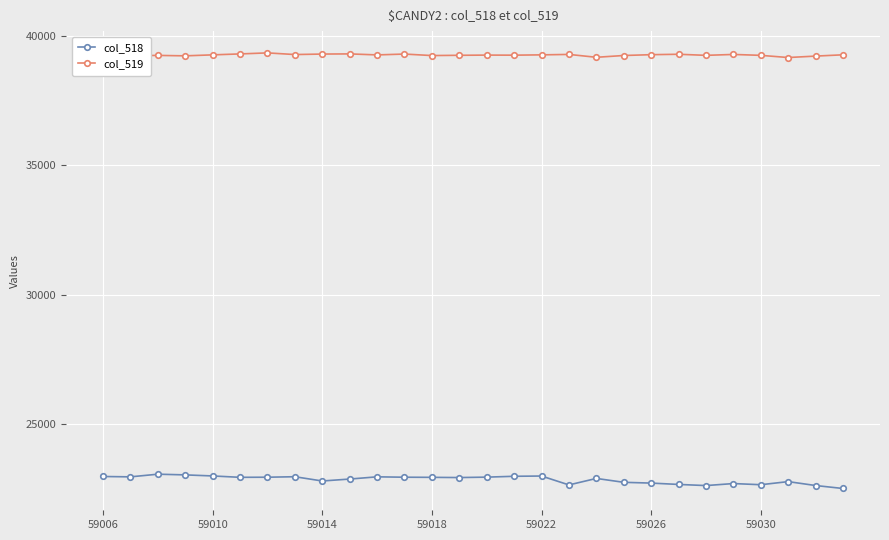

What is the sum of all col_519 values?

1099308